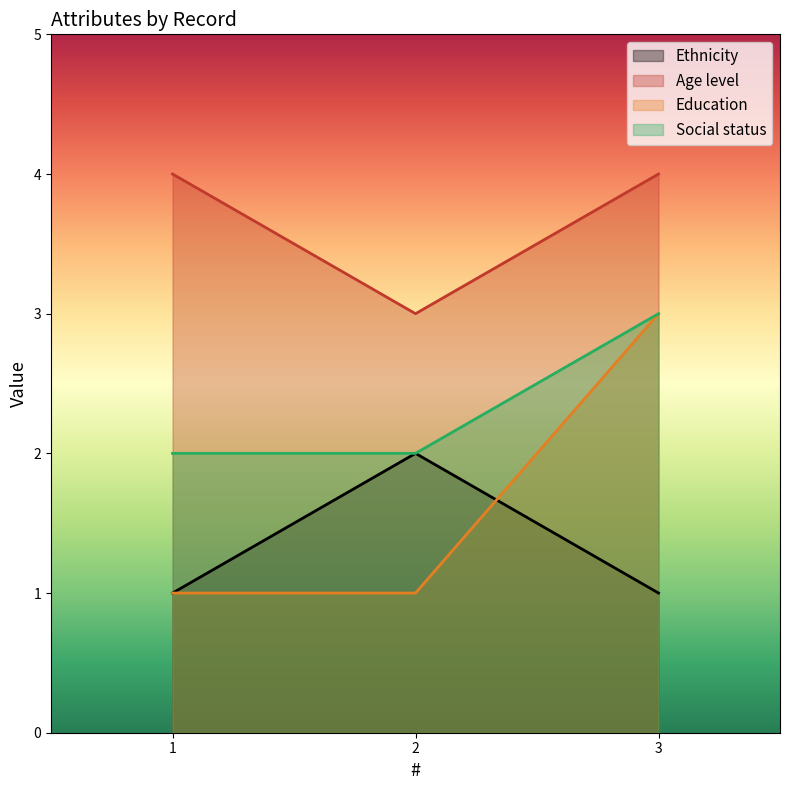

How many distinct data groups are displayed?

4